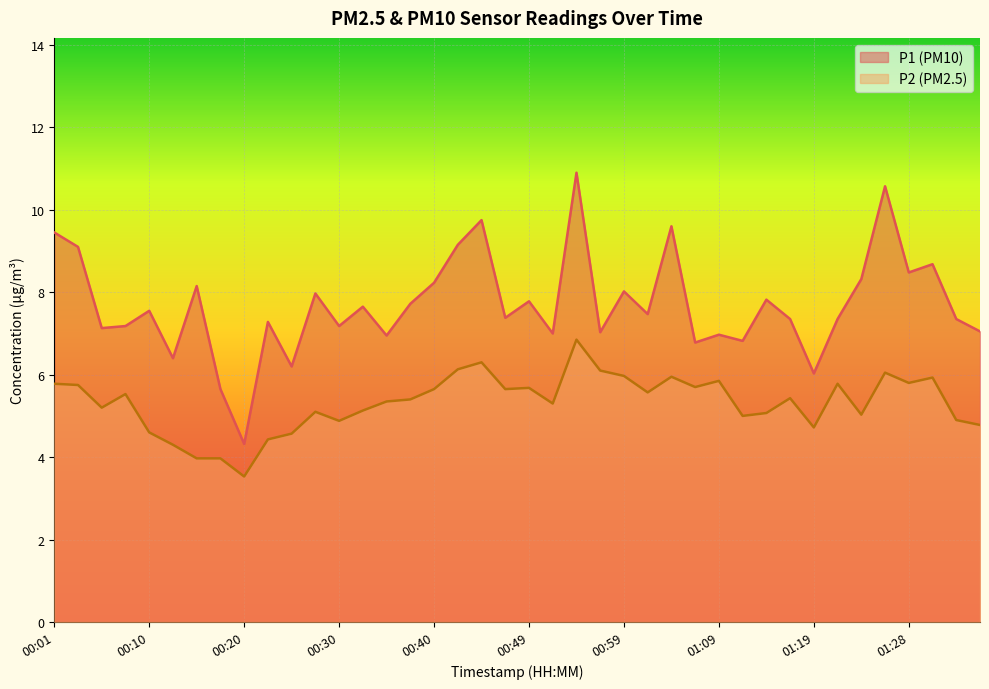

What are all the series names shown in the legend?

P1 (PM10), P2 (PM2.5)